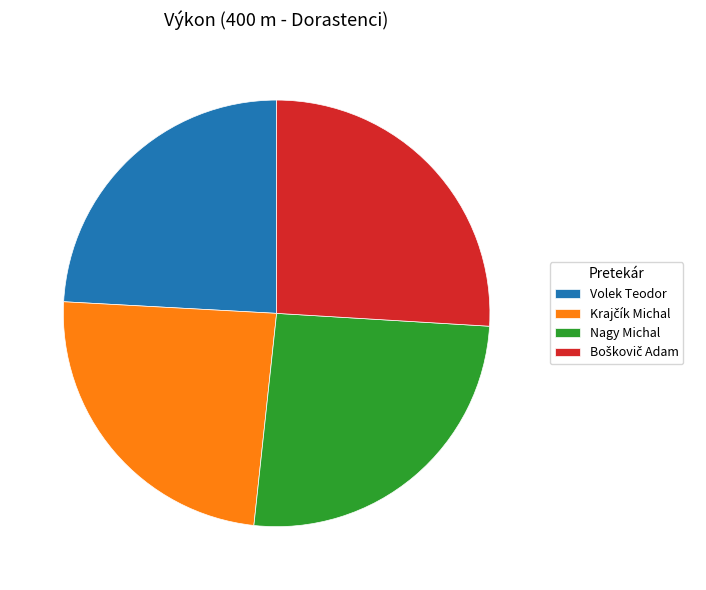

How many slices are in this pie chart?

4